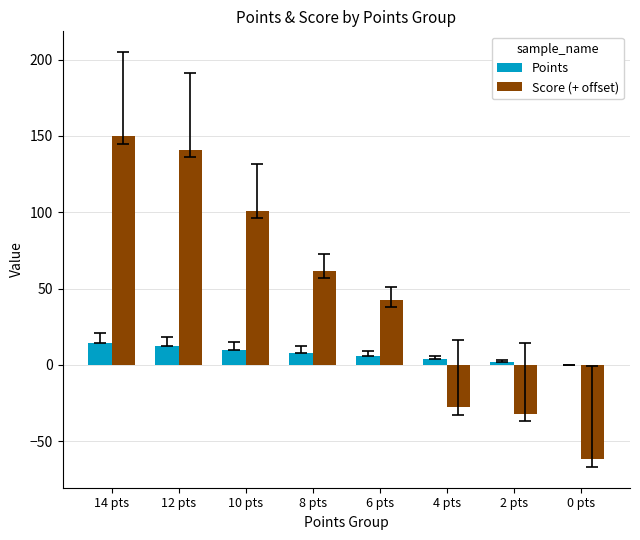

What is the sum of all Score (+ offset) values?

374.3